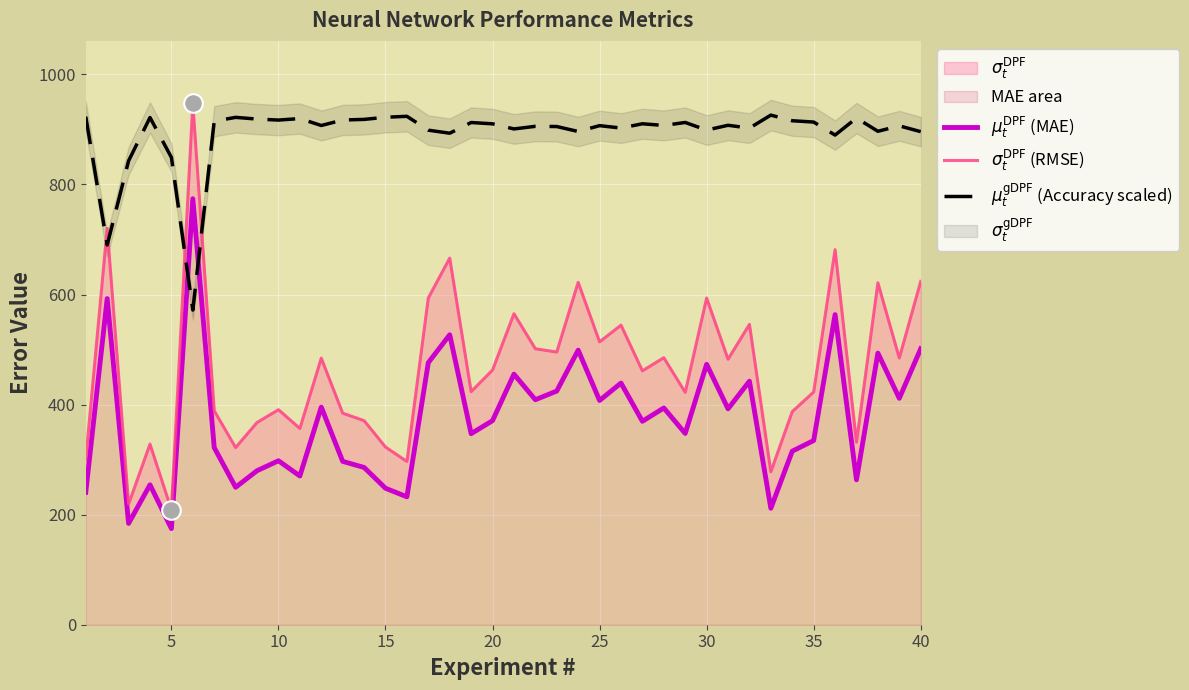

At how many categories does at least one series exceed 618?

40